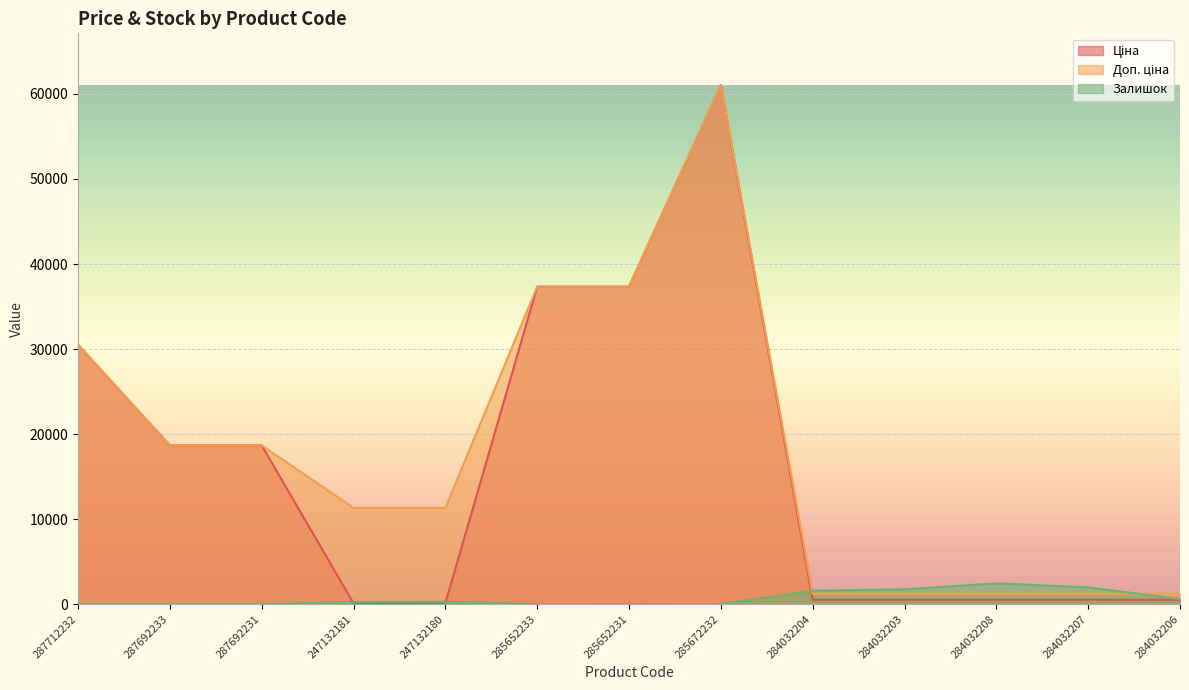

What is the lowest value of the Доп. ціна series?

1227.2